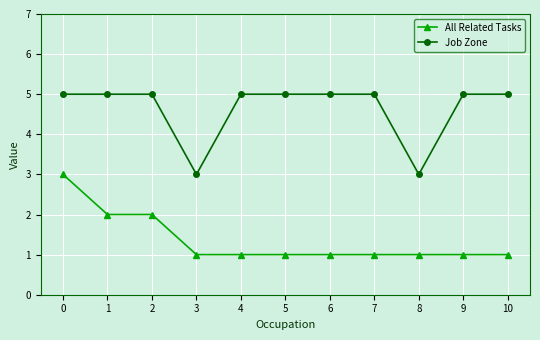

Rank the series by their maximum value, from highest to lowest.

Job Zone, All Related Tasks